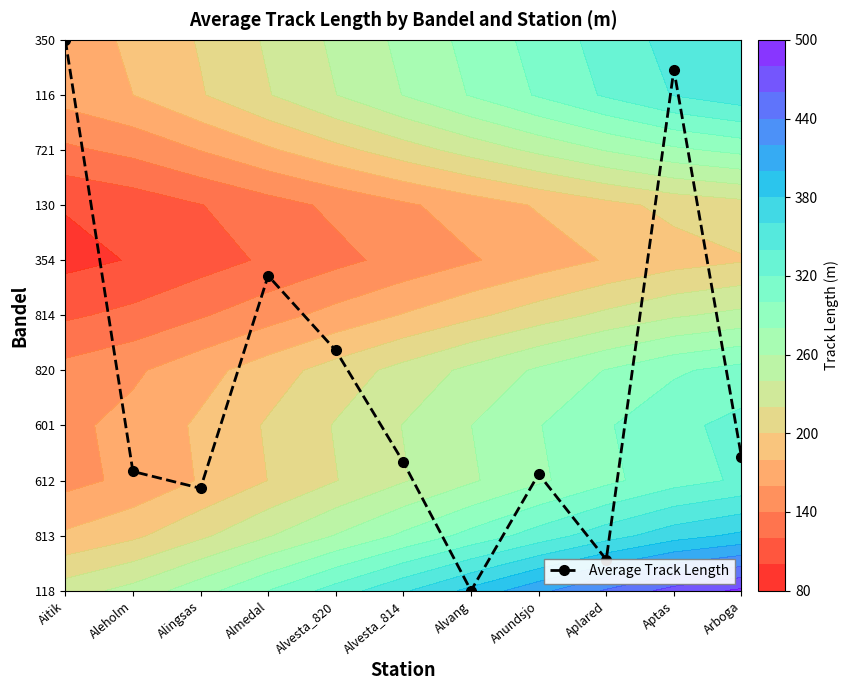

List the labels in order of value, largest first.

Aitik, Aptas, Almedal, Alvesta_820, Arboga, Alvesta_814, Aleholm, Anundsjo, Alingsas, Aplared, Alvang